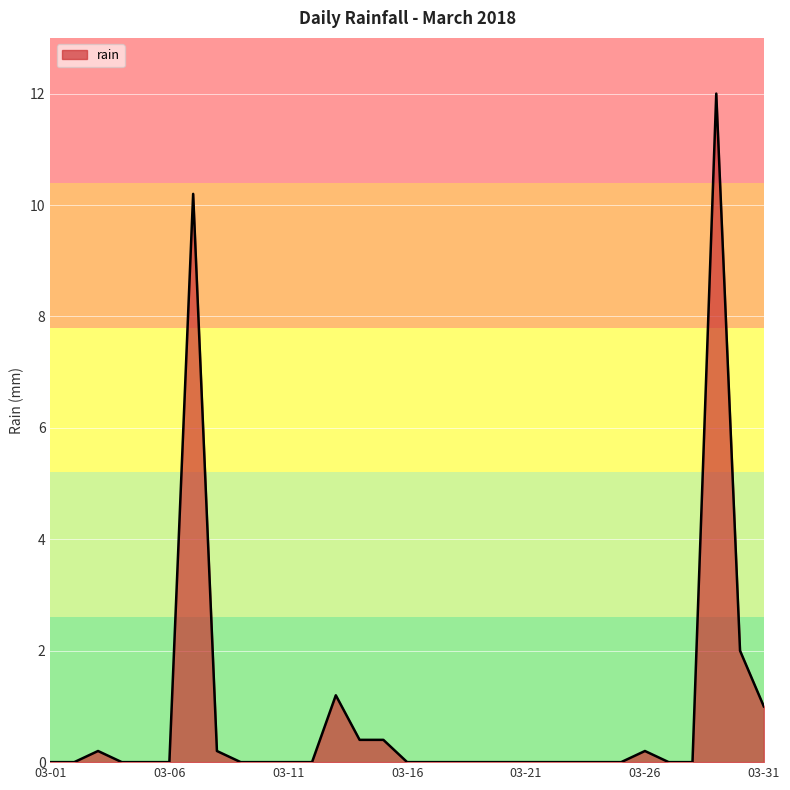

What is the maximum value shown in the chart?

12.0